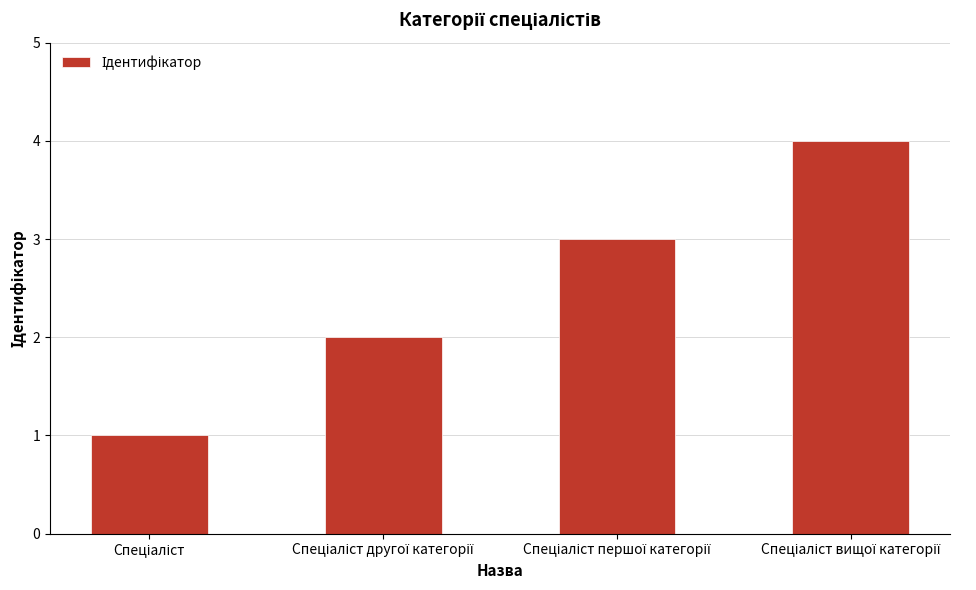

What is the sum of all values?

10